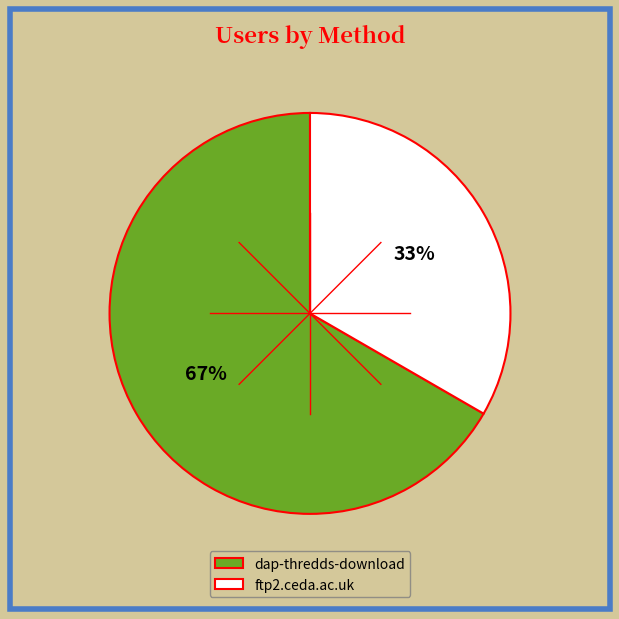

Combined, do dap-thredds-download and ftp2.ceda.ac.uk account for over 50%?

Yes